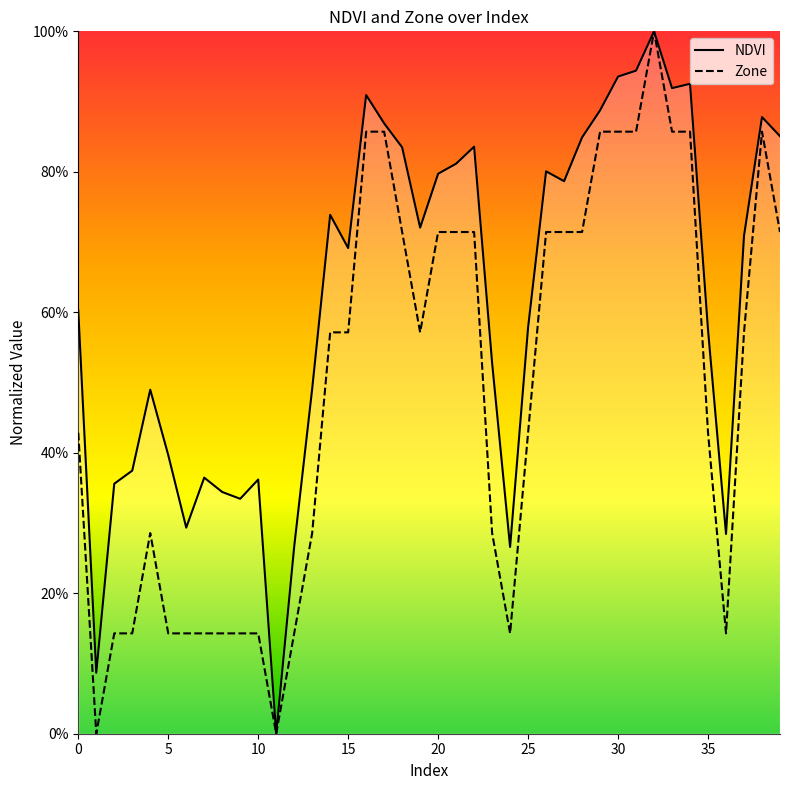

True or false: NDVI and Zone intersect in this chart.

False